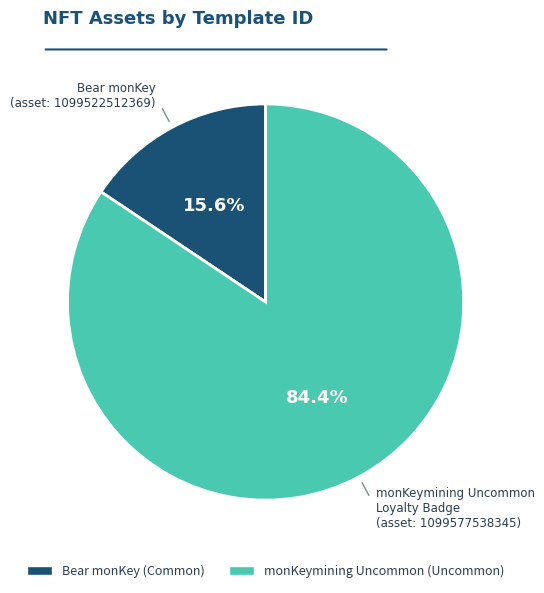

How many segments does this pie chart have?

2